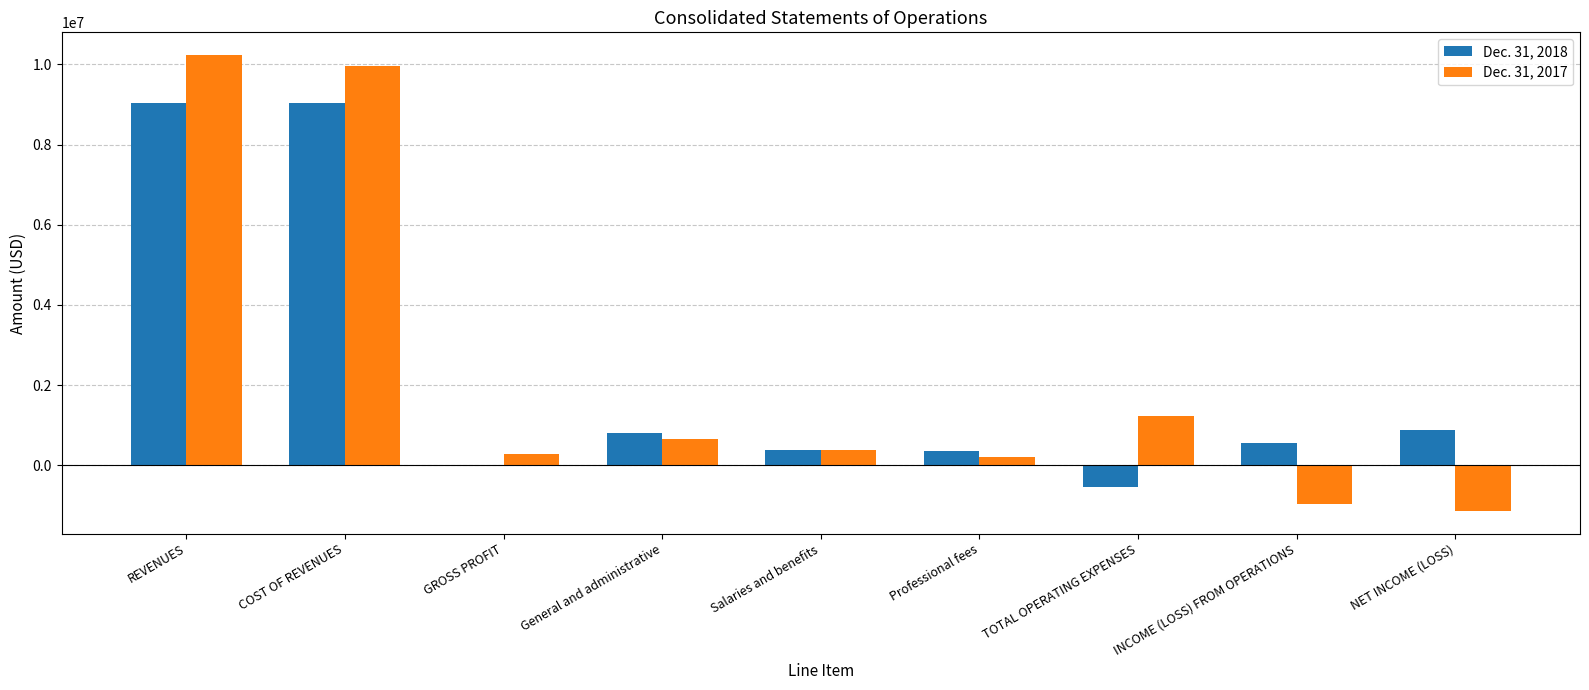

What is the difference between the Dec. 31, 2018 values at COST OF REVENUES and INCOME (LOSS) FROM OPERATIONS?

8485824